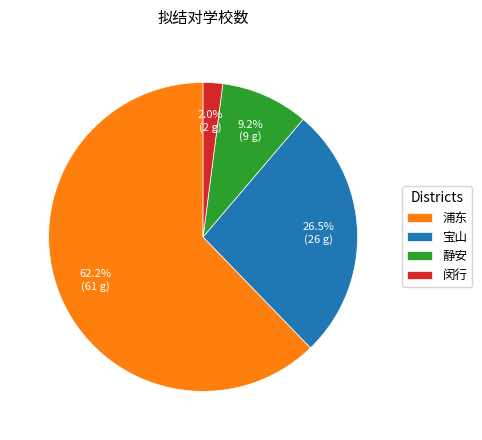

What is the majority slice?

浦东